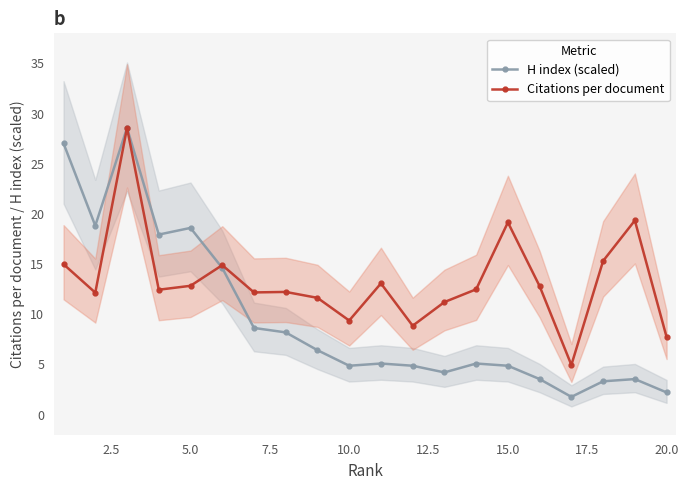

Which series ends up on top after the final intersection of Citations per document and H index (scaled)?

Citations per document